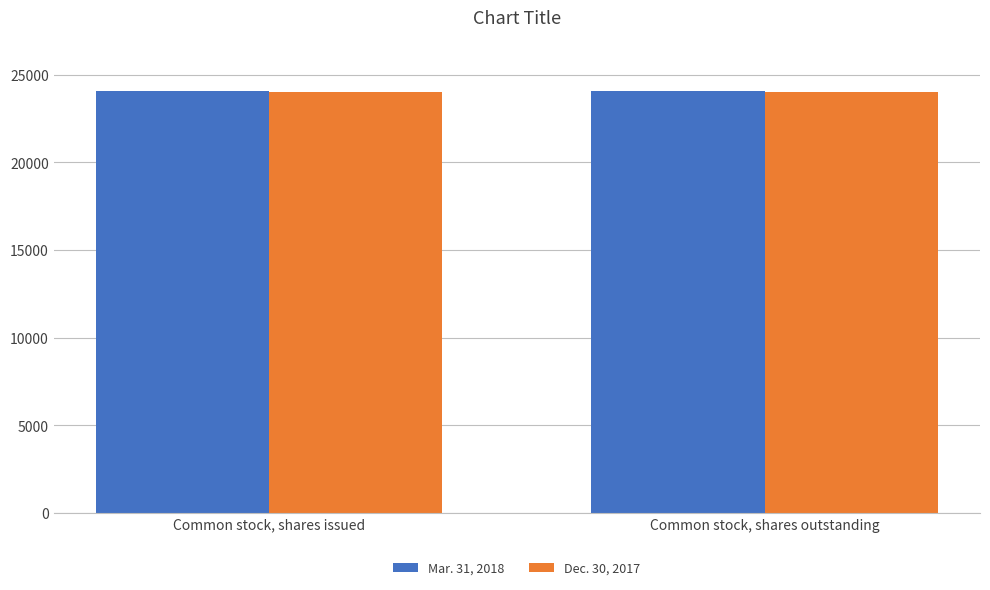

The value of Dec. 30, 2017 at Common stock, shares outstanding is 37076. True or false?

False